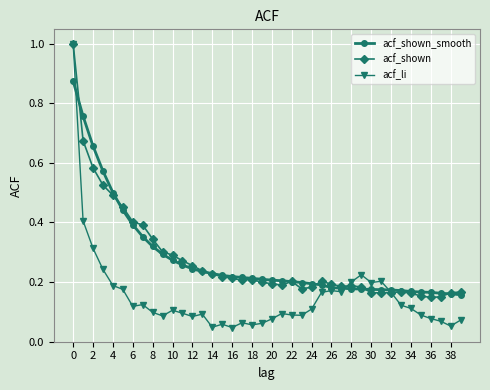

Does the chart display data point markers on the line(s)?

Yes